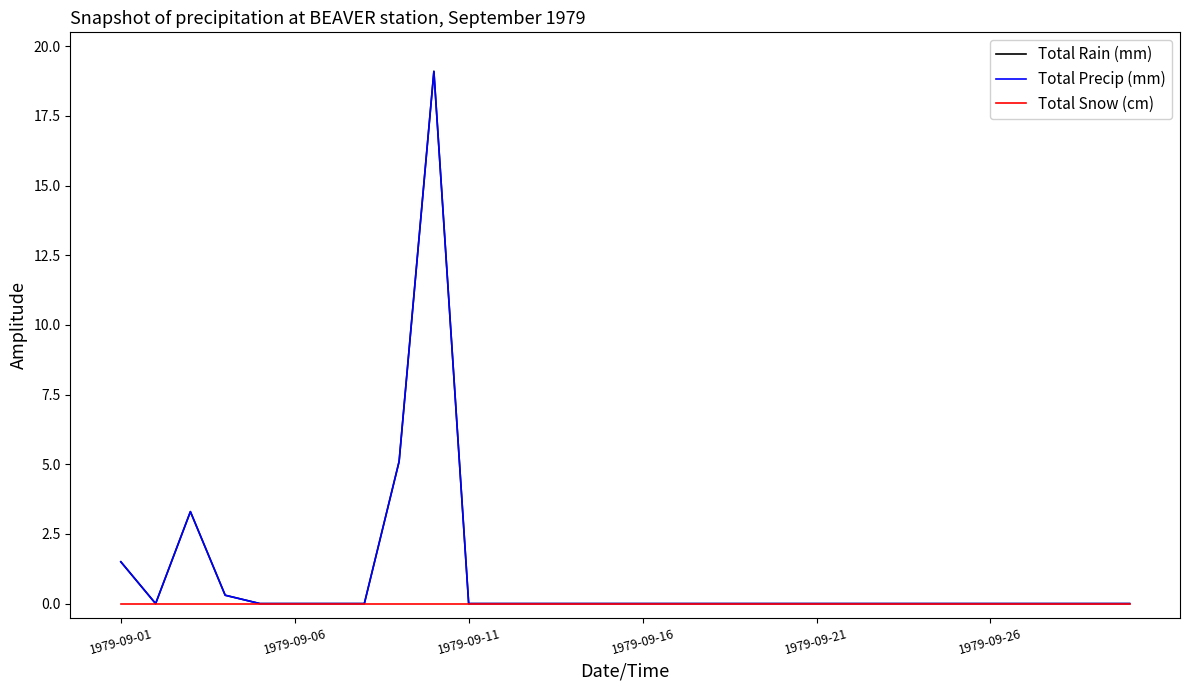

Does the chart have visible grid lines?

No